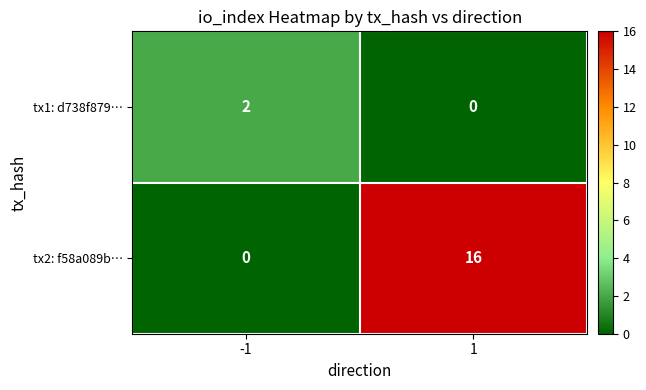

Read the tx2: f58a089b… value at 1, to the nearest 10.

20